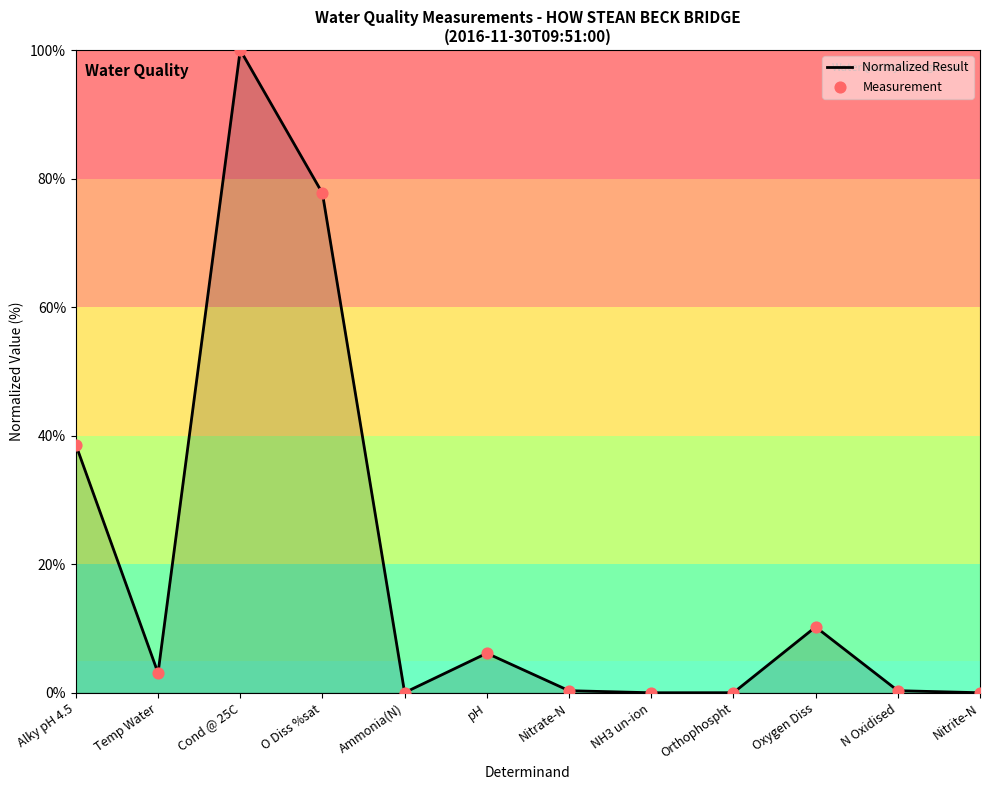

Where is the data nearest to the value 50?

Alky pH 4.5